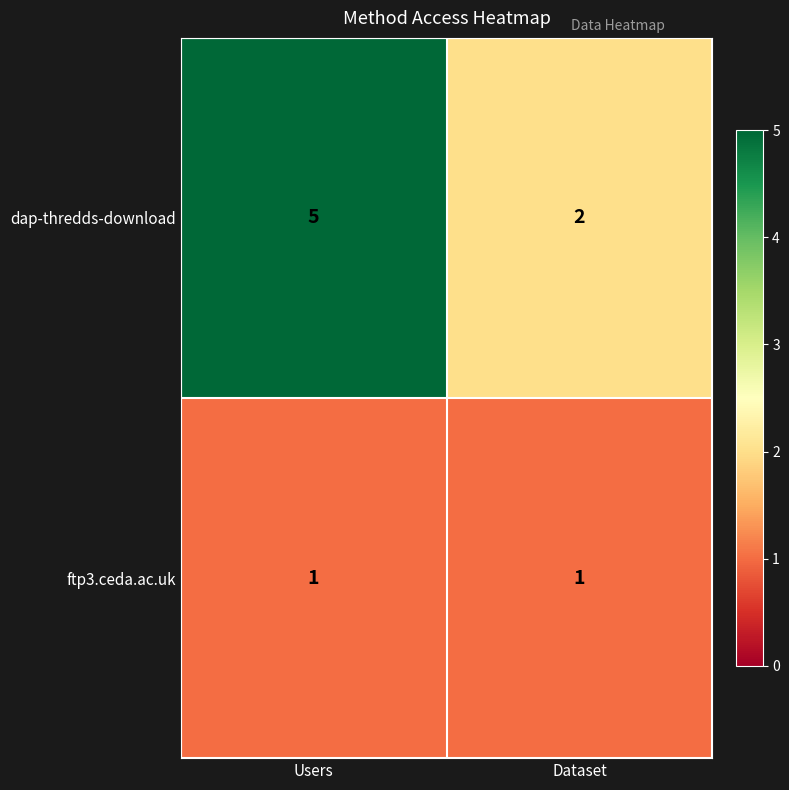

At which category does the chart reach its peak across all series?

Users